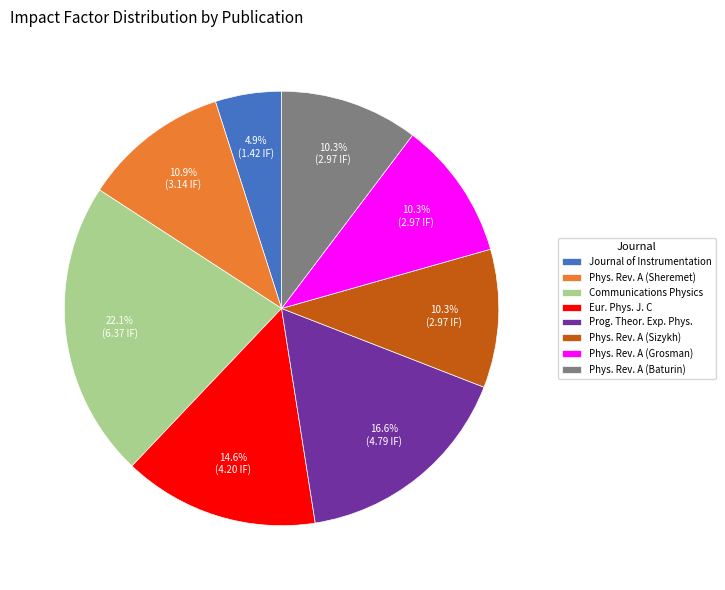

Does Journal of Instrumentation account for over 50% of the chart?

No